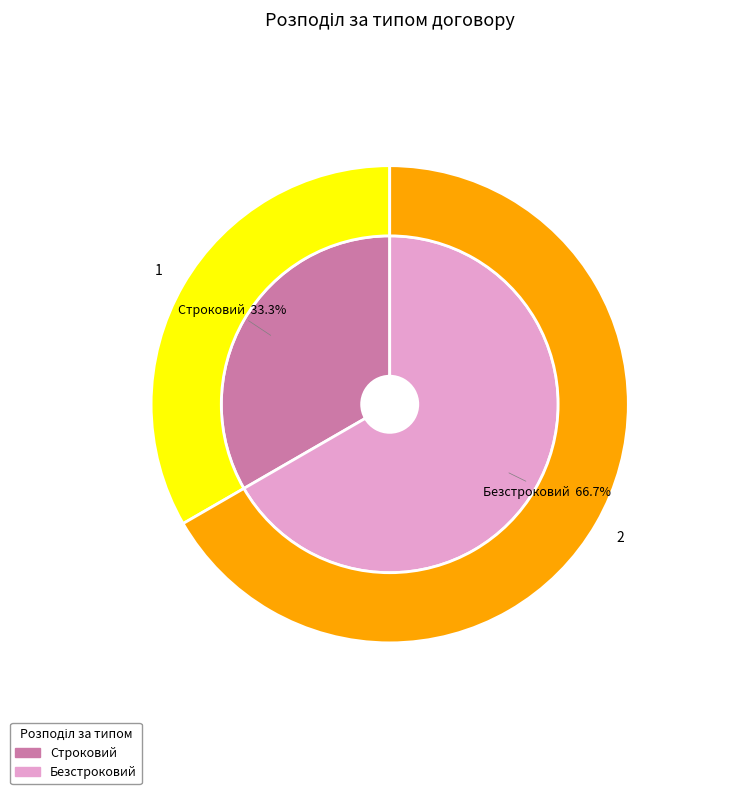

Combined, do Безстроковий and Строковий account for over 50%?

Yes